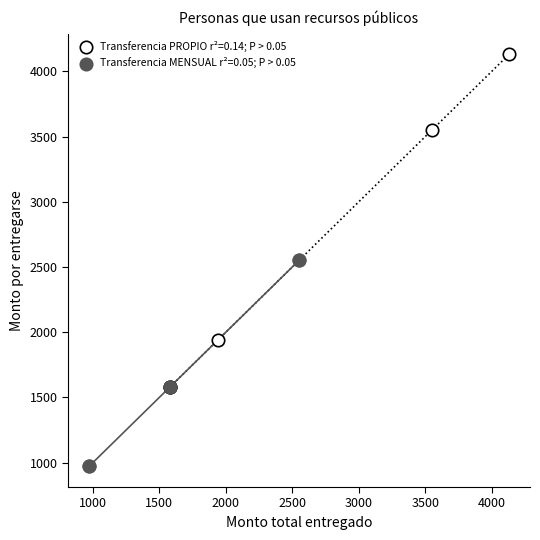

Which series contains the highest Y value?

Transferencia PROPIO r²=0.14; P > 0.05